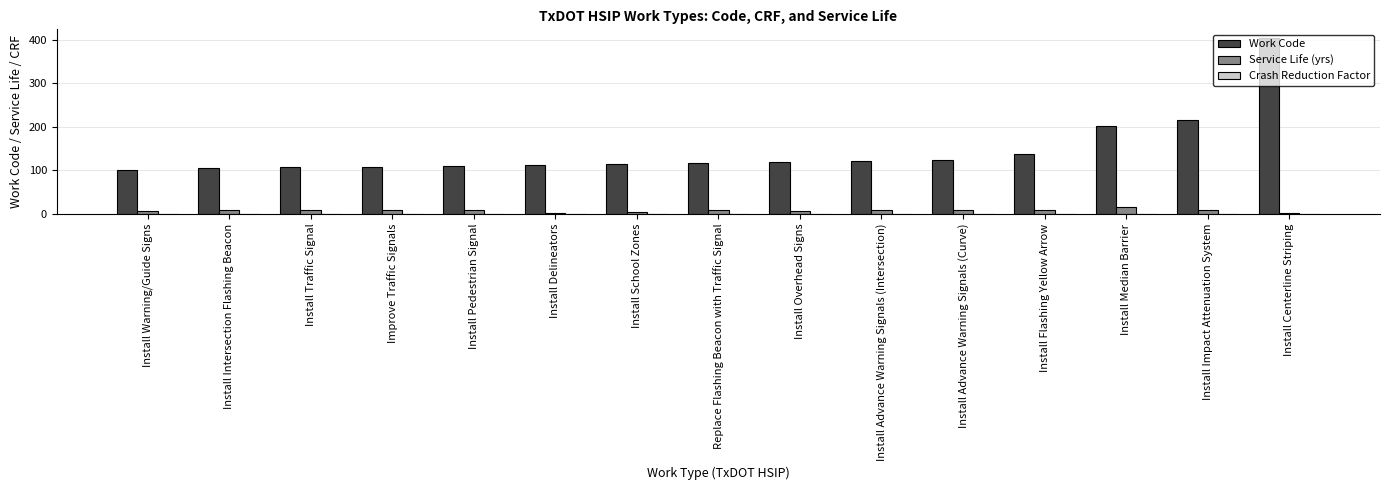

Is it true that Work Code equals 65.0 at Install Impact Attenuation System?

False